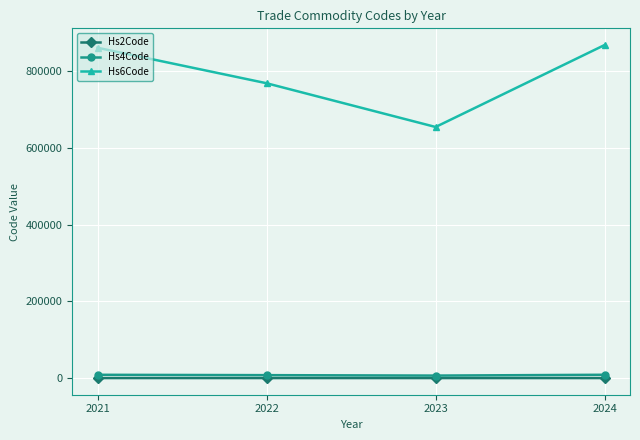

True or false: Hs6Code and Hs2Code cross at least once.

False